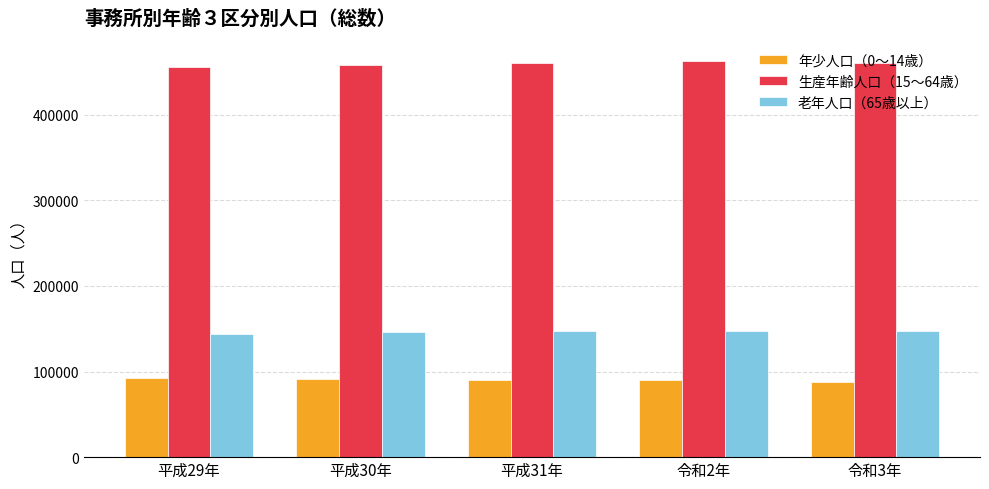

What is the highest value of the 生産年齢人口（15～64歳） series?

462993